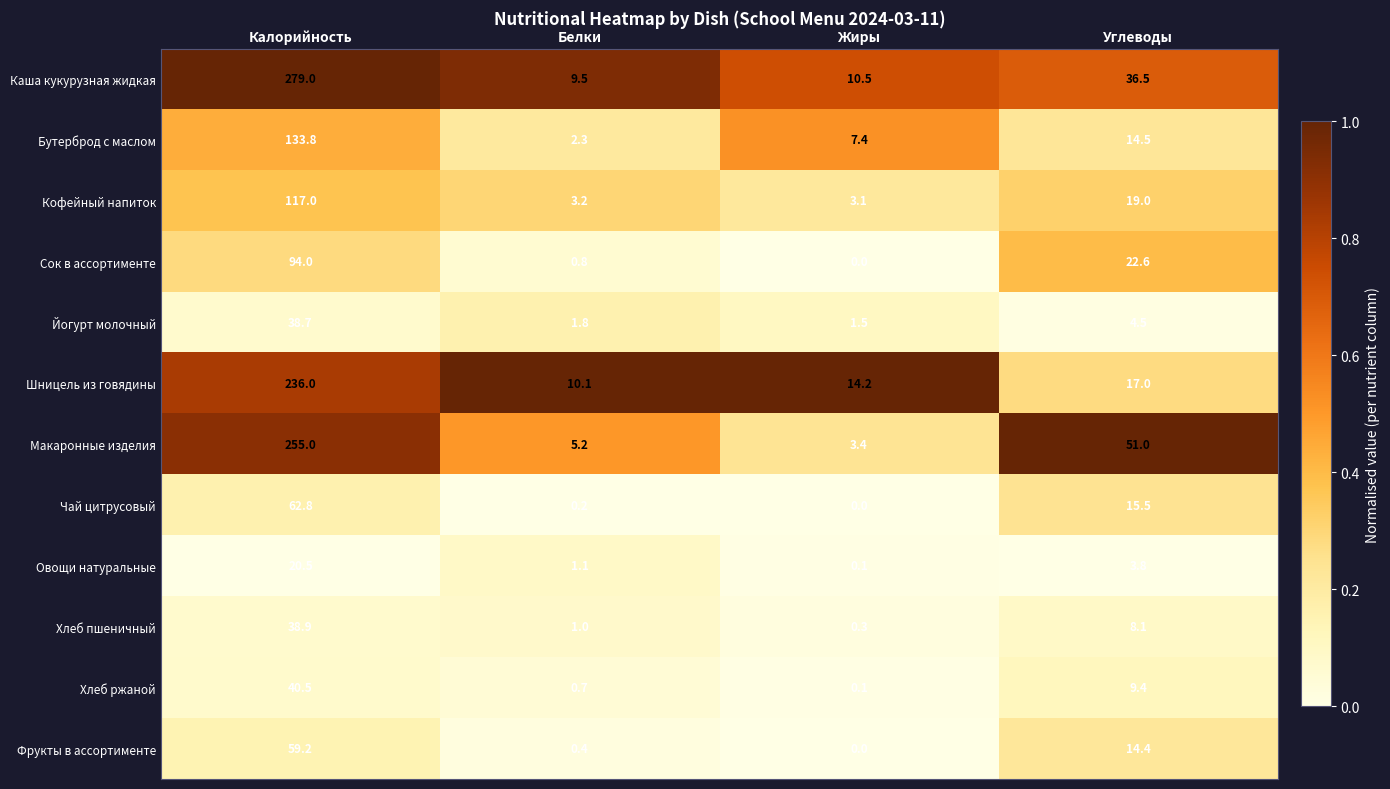

Rank the series at Углеводы from highest to lowest value.

Макаронные изделия, Каша кукурузная жидкая, Сок в ассортименте, Кофейный напиток, Шницель из говядины, Чай цитрусовый, Бутерброд с маслом, Фрукты в ассортименте, Хлеб ржаной, Хлеб пшеничный, Йогурт молочный, Овощи натуральные